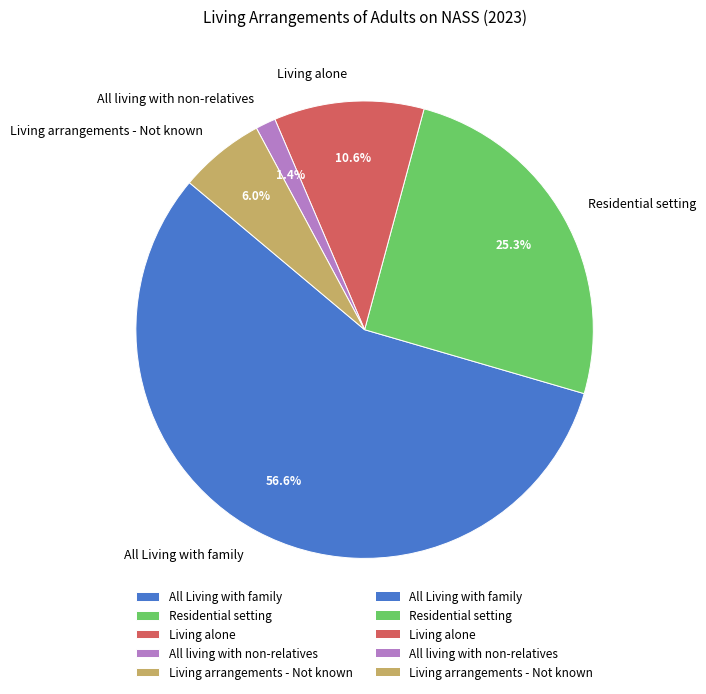

To the nearest percent, what portion does Living arrangements - Not known represent?

6%